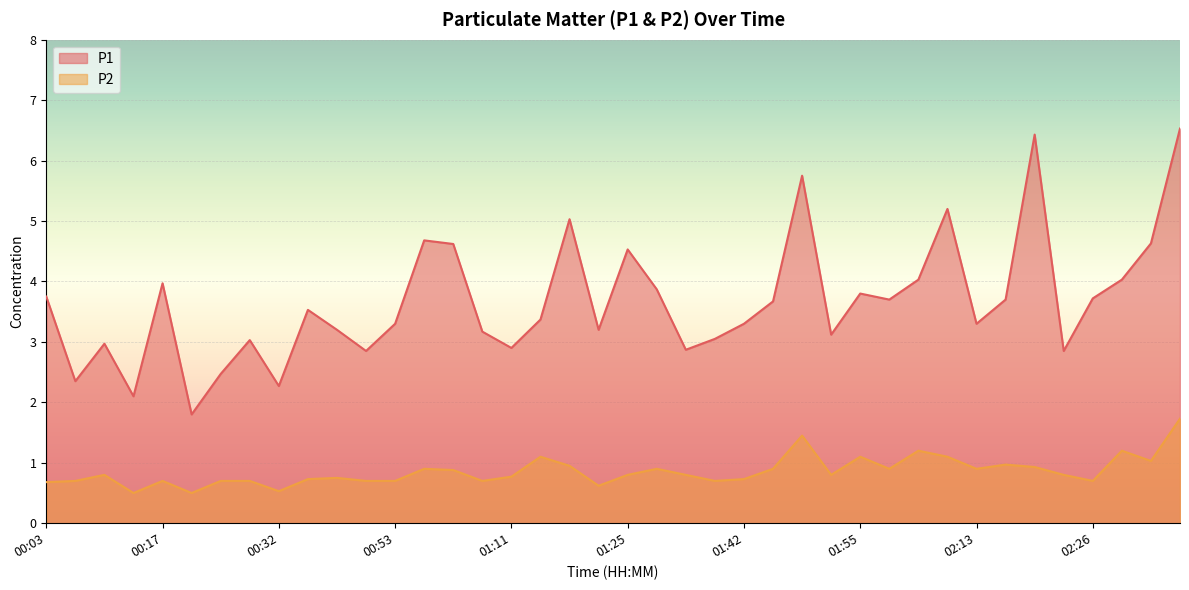

True or false: P1 and P2 intersect in this chart.

False